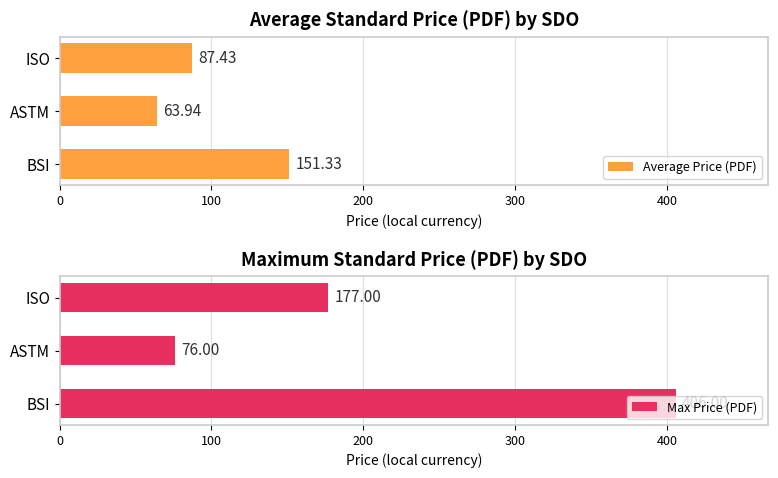

What is the value of the Average Price (PDF) bar at the 2nd from the left?

63.9